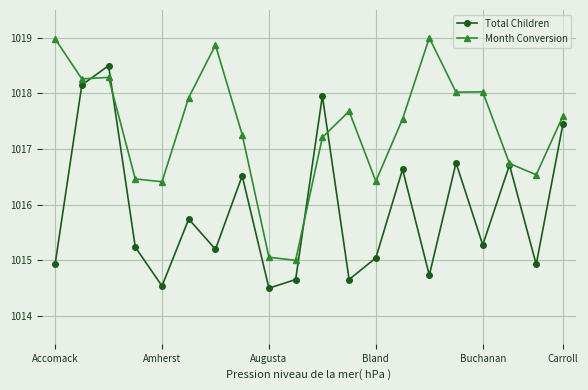

True or false: Total Children has more than 2 points higher than both neighbors.

True